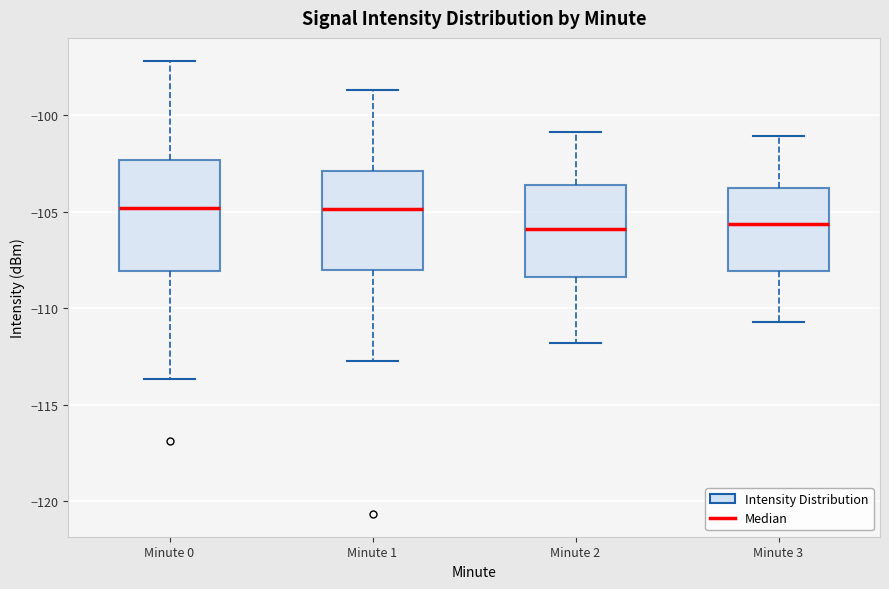

Where is the lower edge of the box for Minute 0 on the y-axis? The values are not printed on the chart, so give them approximately, as read against the axis.

-108.0